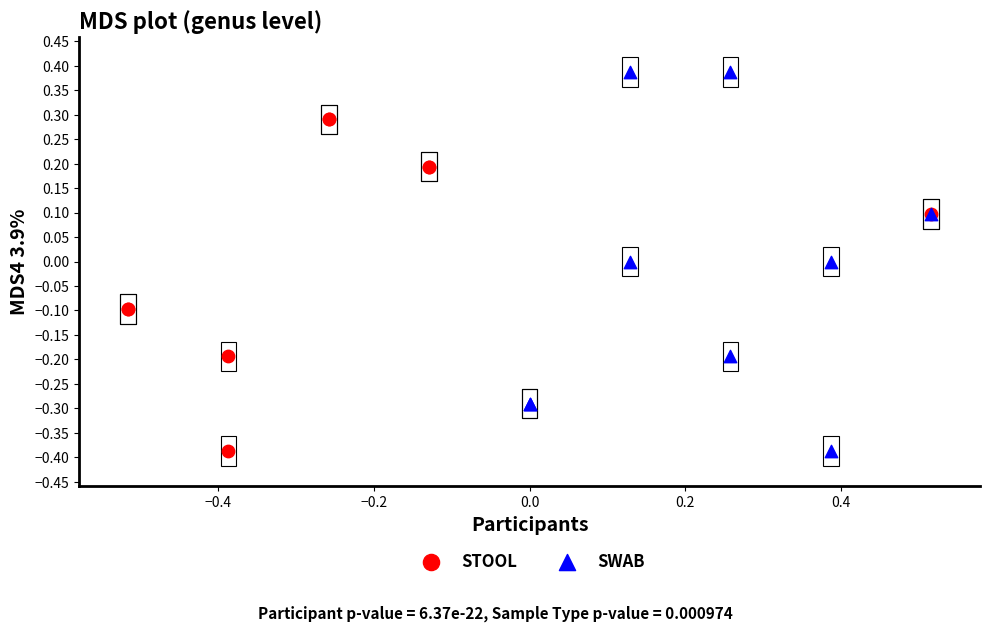

What are all the series names shown in the legend?

STOOL, SWAB